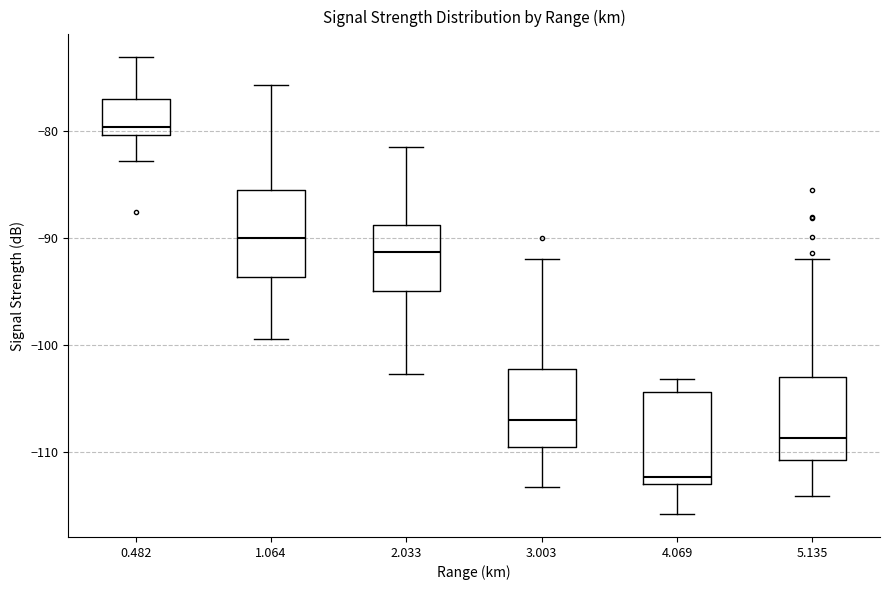

Reading left to right, read every box against the y-axis: the position of its median line, the range the box covers, and the ends of its whiskers. The values are not printed on the chart, so give them approximately, as read against the axis.

0.482: median -80 (just above the box's lower edge), box -80 to -77, whiskers -83 to -73
1.064: median -90, box -94 to -85, whiskers -99 to -76
2.033: median -91, box -95 to -89, whiskers -103 to -81
3.003: median -107, box -109 to -102, whiskers -113 to -92
4.069: median -112, box -113 to -104, whiskers -116 to -103
5.135: median -109, box -111 to -103, whiskers -114 to -92